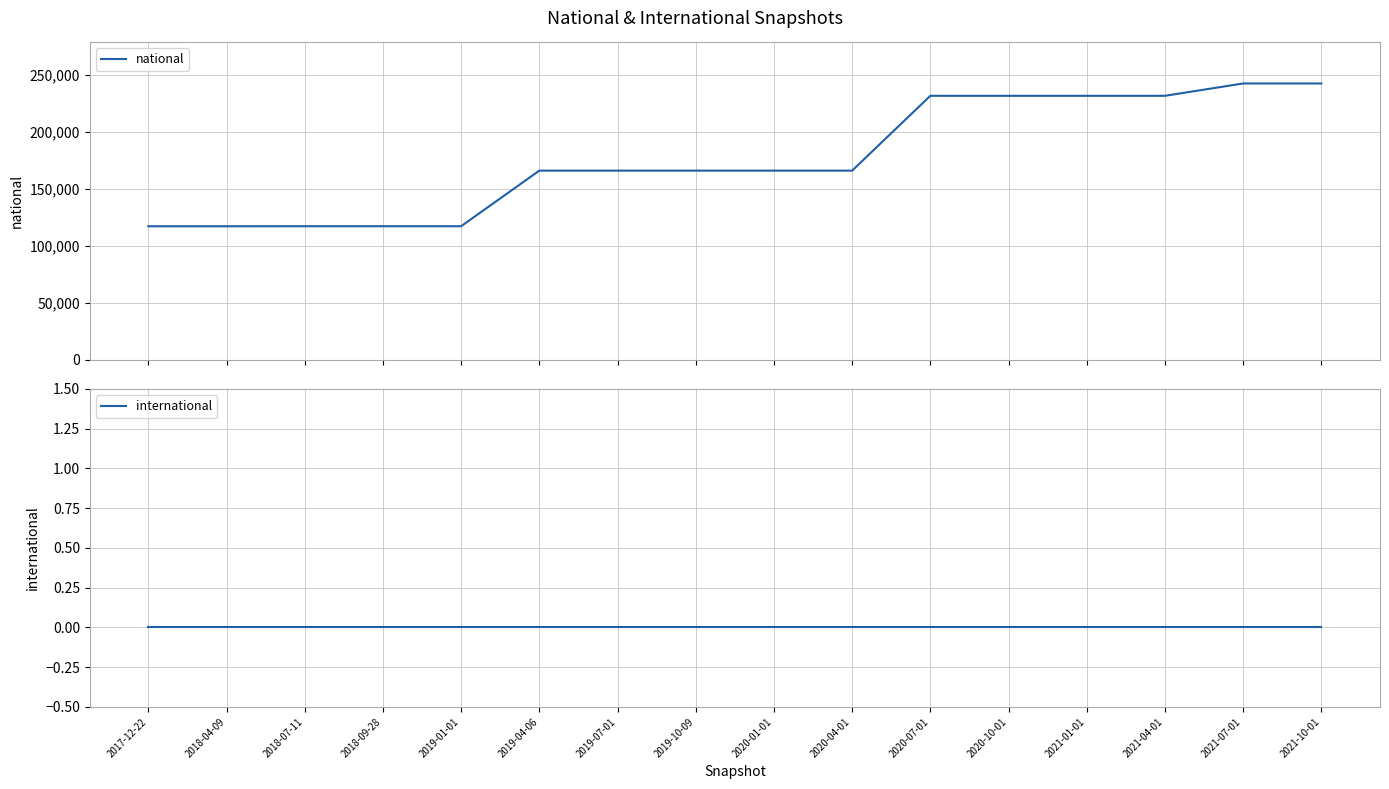

What is the label of the 9th point from the right?

2019-10-09